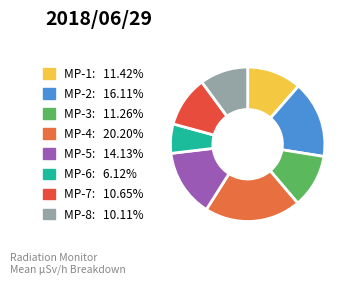

Count the number of slices in the pie.

8